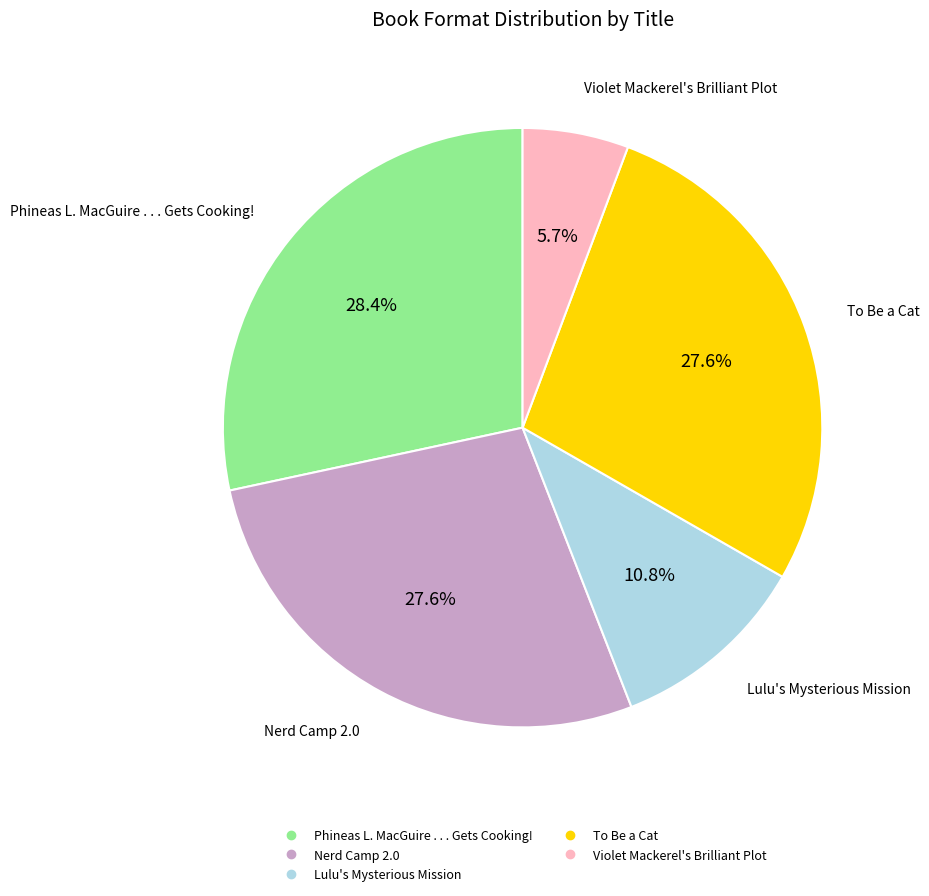

Which slice is the largest?

Phineas L. MacGuire . . . Gets Cooking!